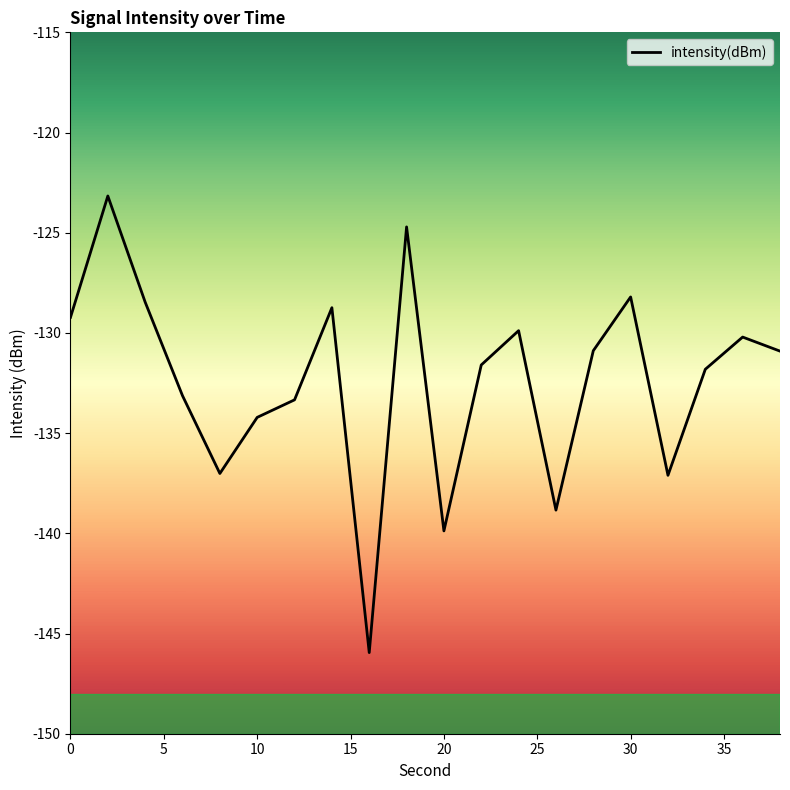

How many lines are shown in the chart?

1